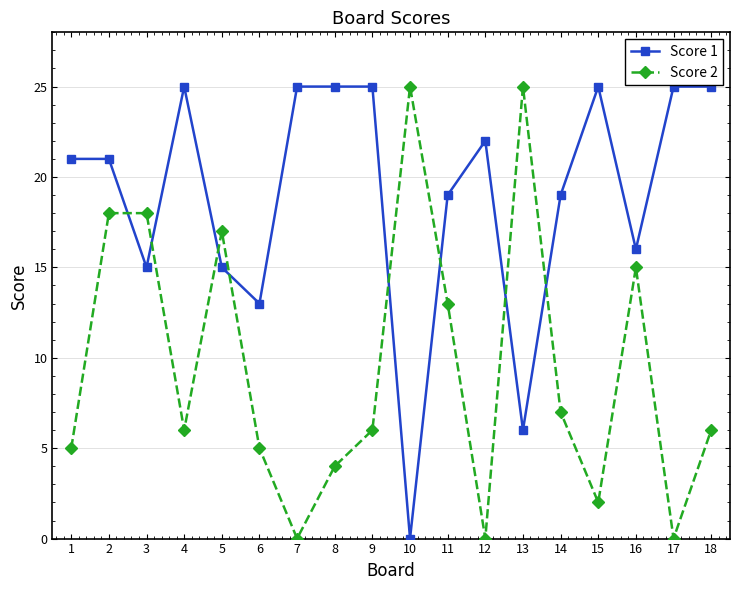

True or false: Score 1 and Score 2 cross at least once.

True